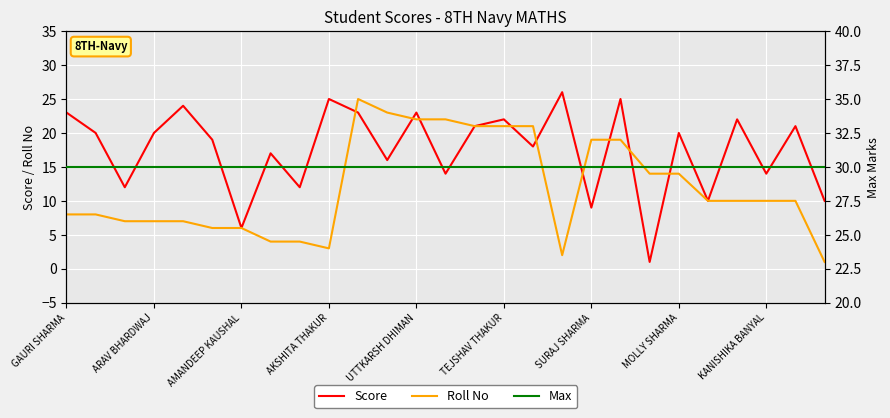

Count the number of categories in the chart.

27